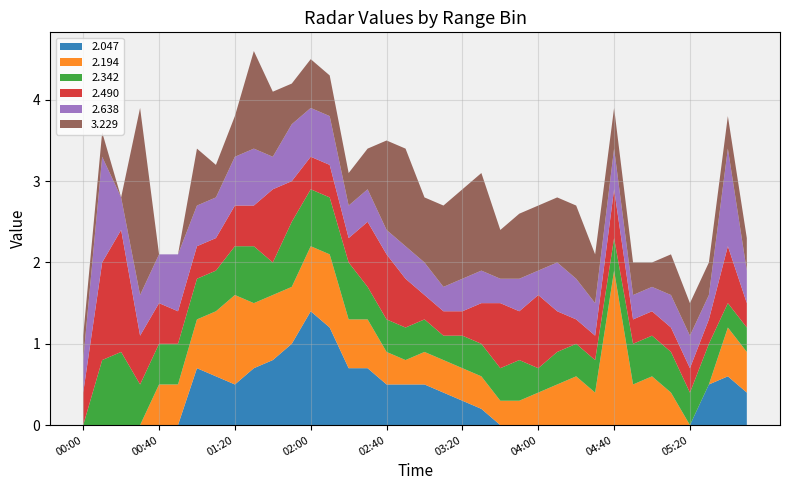

Reading left to right, transcribe all the data shown in this chart.

2.047: 2016/03/30 00:00=999.0	2016/03/30 00:10=999.0	2016/03/30 00:20=999.0	2016/03/30 00:30=999.0	2016/03/30 00:40=999.0	2016/03/30 00:50=999.0	2016/03/30 01:00=0.7	2016/03/30 01:10=0.6	2016/03/30 01:20=0.5	2016/03/30 01:30=0.7	2016/03/30 01:40=0.8	2016/03/30 01:50=1.0	2016/03/30 02:00=1.4	2016/03/30 02:10=1.2	2016/03/30 02:20=0.7	2016/03/30 02:30=0.7	2016/03/30 02:40=0.5	2016/03/30 02:50=0.5	2016/03/30 03:00=0.5	2016/03/30 03:10=0.4	2016/03/30 03:20=0.3	2016/03/30 03:30=0.2	2016/03/30 03:40=999.0	2016/03/30 03:50=999.0	2016/03/30 04:00=999.0	2016/03/30 04:10=999.0	2016/03/30 04:20=999.0	2016/03/30 04:30=999.0	2016/03/30 04:40=999.0	2016/03/30 04:50=999.0	2016/03/30 05:00=999.0	2016/03/30 05:10=999.0	2016/03/30 05:20=999.0	2016/03/30 05:30=0.5	2016/03/30 06:10=0.6	2016/03/30 06:20=0.4
2.194: 2016/03/30 00:00=999.0	2016/03/30 00:10=999.0	2016/03/30 00:20=999.0	2016/03/30 00:30=999.0	2016/03/30 00:40=0.5	2016/03/30 00:50=0.5	2016/03/30 01:00=0.6	2016/03/30 01:10=0.8	2016/03/30 01:20=1.1	2016/03/30 01:30=0.8	2016/03/30 01:40=0.8	2016/03/30 01:50=0.7	2016/03/30 02:00=0.8	2016/03/30 02:10=0.9	2016/03/30 02:20=0.6	2016/03/30 02:30=0.6	2016/03/30 02:40=0.4	2016/03/30 02:50=0.3	2016/03/30 03:00=0.4	2016/03/30 03:10=0.4	2016/03/30 03:20=0.4	2016/03/30 03:30=0.4	2016/03/30 03:40=0.3	2016/03/30 03:50=0.3	2016/03/30 04:00=0.4	2016/03/30 04:10=0.5	2016/03/30 04:20=0.6	2016/03/30 04:30=0.4	2016/03/30 04:40=1.9	2016/03/30 04:50=0.5	2016/03/30 05:00=0.6	2016/03/30 05:10=0.4	2016/03/30 05:20=999.0	2016/03/30 05:30=999.0	2016/03/30 06:10=0.6	2016/03/30 06:20=0.5
2.342: 2016/03/30 00:00=999.0	2016/03/30 00:10=0.8	2016/03/30 00:20=0.9	2016/03/30 00:30=0.5	2016/03/30 00:40=0.5	2016/03/30 00:50=0.5	2016/03/30 01:00=0.5	2016/03/30 01:10=0.5	2016/03/30 01:20=0.6	2016/03/30 01:30=0.7	2016/03/30 01:40=0.4	2016/03/30 01:50=0.8	2016/03/30 02:00=0.7	2016/03/30 02:10=0.7	2016/03/30 02:20=0.7	2016/03/30 02:30=0.4	2016/03/30 02:40=0.4	2016/03/30 02:50=0.4	2016/03/30 03:00=0.4	2016/03/30 03:10=0.3	2016/03/30 03:20=0.4	2016/03/30 03:30=0.4	2016/03/30 03:40=0.4	2016/03/30 03:50=0.5	2016/03/30 04:00=0.3	2016/03/30 04:10=0.4	2016/03/30 04:20=0.4	2016/03/30 04:30=0.4	2016/03/30 04:40=0.4	2016/03/30 04:50=0.5	2016/03/30 05:00=0.5	2016/03/30 05:10=0.5	2016/03/30 05:20=0.4	2016/03/30 05:30=0.5	2016/03/30 06:10=0.3	2016/03/30 06:20=0.3
2.490: 2016/03/30 00:00=0.4	2016/03/30 00:10=1.2	2016/03/30 00:20=1.5	2016/03/30 00:30=0.6	2016/03/30 00:40=0.5	2016/03/30 00:50=0.4	2016/03/30 01:00=0.4	2016/03/30 01:10=0.4	2016/03/30 01:20=0.5	2016/03/30 01:30=0.5	2016/03/30 01:40=0.9	2016/03/30 01:50=0.5	2016/03/30 02:00=0.4	2016/03/30 02:10=0.4	2016/03/30 02:20=0.3	2016/03/30 02:30=0.8	2016/03/30 02:40=0.8	2016/03/30 02:50=0.6	2016/03/30 03:00=0.3	2016/03/30 03:10=0.3	2016/03/30 03:20=0.3	2016/03/30 03:30=0.5	2016/03/30 03:40=0.8	2016/03/30 03:50=0.6	2016/03/30 04:00=0.9	2016/03/30 04:10=0.5	2016/03/30 04:20=0.3	2016/03/30 04:30=0.3	2016/03/30 04:40=0.6	2016/03/30 04:50=0.3	2016/03/30 05:00=0.3	2016/03/30 05:10=0.3	2016/03/30 05:20=0.3	2016/03/30 05:30=0.3	2016/03/30 06:10=0.7	2016/03/30 06:20=0.3
2.638: 2016/03/30 00:00=0.4	2016/03/30 00:10=1.3	2016/03/30 00:20=0.4	2016/03/30 00:30=0.5	2016/03/30 00:40=0.6	2016/03/30 00:50=0.7	2016/03/30 01:00=0.5	2016/03/30 01:10=0.5	2016/03/30 01:20=0.6	2016/03/30 01:30=0.7	2016/03/30 01:40=0.4	2016/03/30 01:50=0.7	2016/03/30 02:00=0.6	2016/03/30 02:10=0.6	2016/03/30 02:20=0.4	2016/03/30 02:30=0.4	2016/03/30 02:40=0.3	2016/03/30 02:50=0.4	2016/03/30 03:00=0.4	2016/03/30 03:10=0.3	2016/03/30 03:20=0.4	2016/03/30 03:30=0.4	2016/03/30 03:40=0.3	2016/03/30 03:50=0.4	2016/03/30 04:00=0.3	2016/03/30 04:10=0.6	2016/03/30 04:20=0.5	2016/03/30 04:30=0.4	2016/03/30 04:40=0.5	2016/03/30 04:50=0.3	2016/03/30 05:00=0.3	2016/03/30 05:10=0.4	2016/03/30 05:20=0.4	2016/03/30 05:30=0.3	2016/03/30 06:10=1.2	2016/03/30 06:20=0.4
3.229: 2016/03/30 00:00=0.3	2016/03/30 00:10=0.3	2016/03/30 00:20=999.0	2016/03/30 00:30=2.3	2016/03/30 00:40=999.0	2016/03/30 00:50=999.0	2016/03/30 01:00=0.7	2016/03/30 01:10=0.4	2016/03/30 01:20=0.5	2016/03/30 01:30=1.2	2016/03/30 01:40=0.8	2016/03/30 01:50=0.5	2016/03/30 02:00=0.6	2016/03/30 02:10=0.5	2016/03/30 02:20=0.4	2016/03/30 02:30=0.5	2016/03/30 02:40=1.1	2016/03/30 02:50=1.2	2016/03/30 03:00=0.8	2016/03/30 03:10=1.0	2016/03/30 03:20=1.1	2016/03/30 03:30=1.2	2016/03/30 03:40=0.6	2016/03/30 03:50=0.8	2016/03/30 04:00=0.8	2016/03/30 04:10=0.8	2016/03/30 04:20=0.9	2016/03/30 04:30=0.6	2016/03/30 04:40=0.5	2016/03/30 04:50=0.4	2016/03/30 05:00=0.3	2016/03/30 05:10=0.5	2016/03/30 05:20=0.4	2016/03/30 05:30=0.4	2016/03/30 06:10=0.4	2016/03/30 06:20=0.4